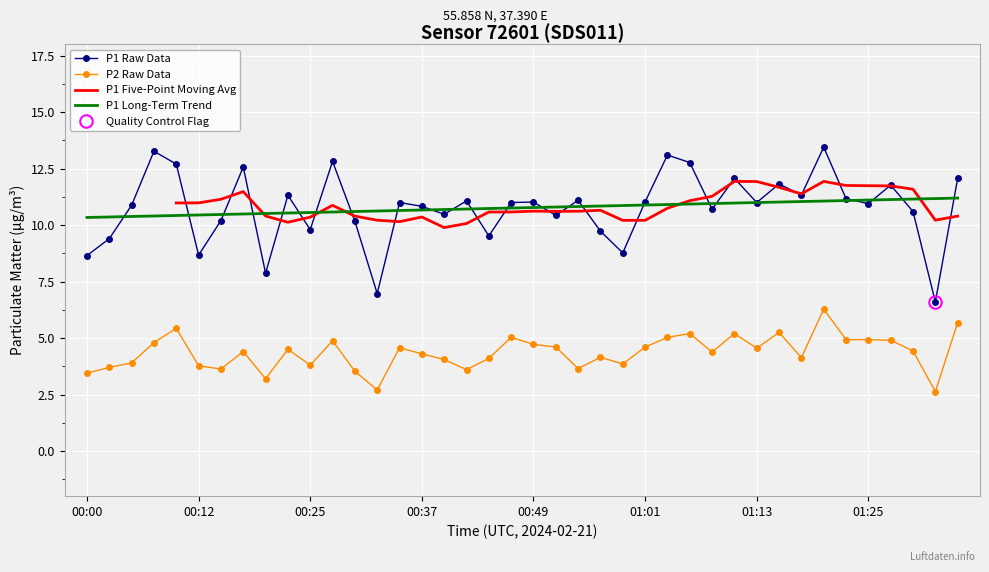

Between 00:34 and 01:33, which is larger?

00:34